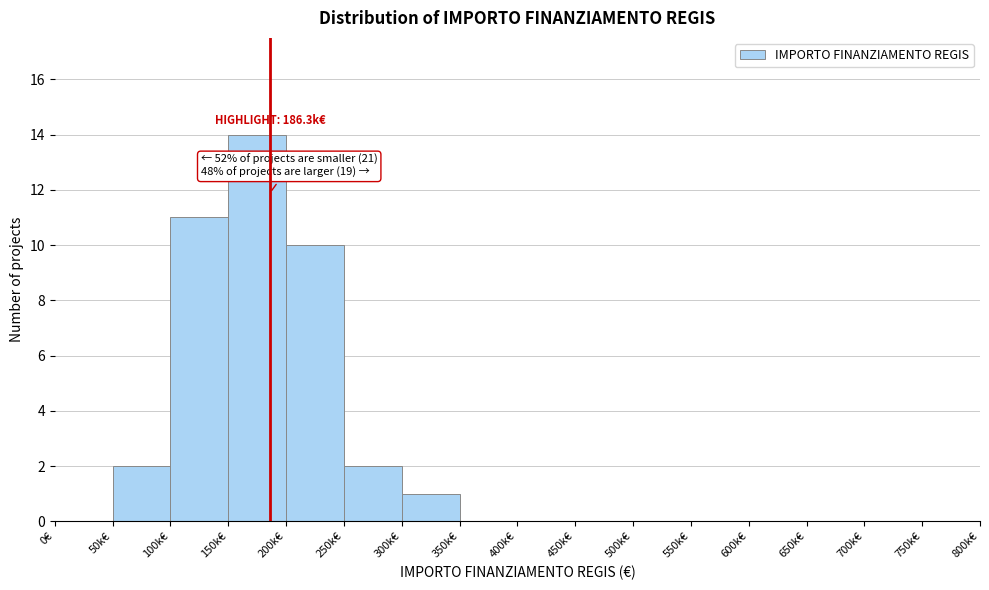

Reading right to left, what are all the values shown in this chart?

750k€=0	700k€=0	650k€=0	600k€=0	550k€=0	500k€=0	450k€=0	400k€=0	350k€=0	300k€=1	250k€=2	200k€=10	150k€=14	100k€=11	50k€=2	0€=0